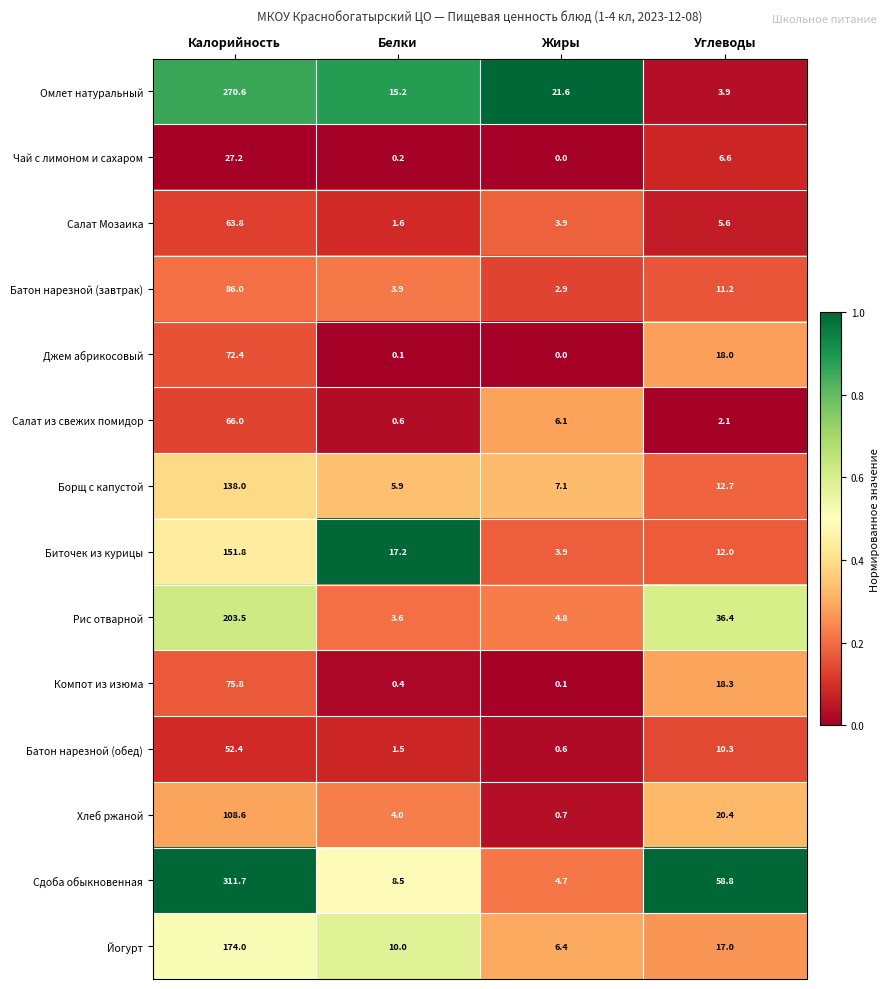

What is the average value of the Батон нарезной (завтрак) series?

26.0